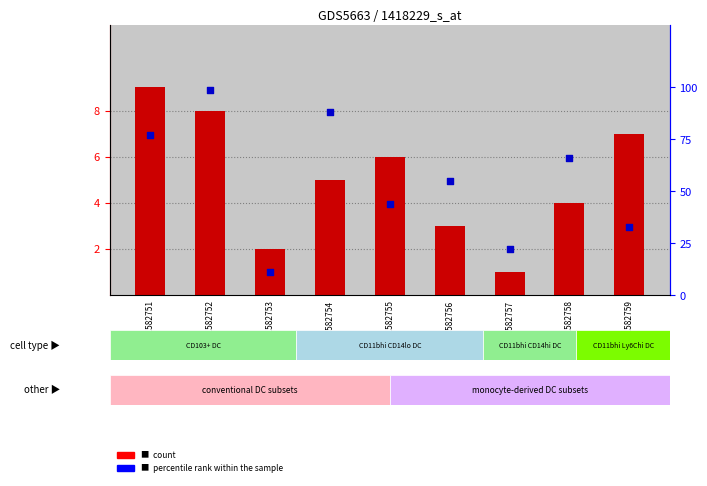

Which series contains the lowest Y value?

count